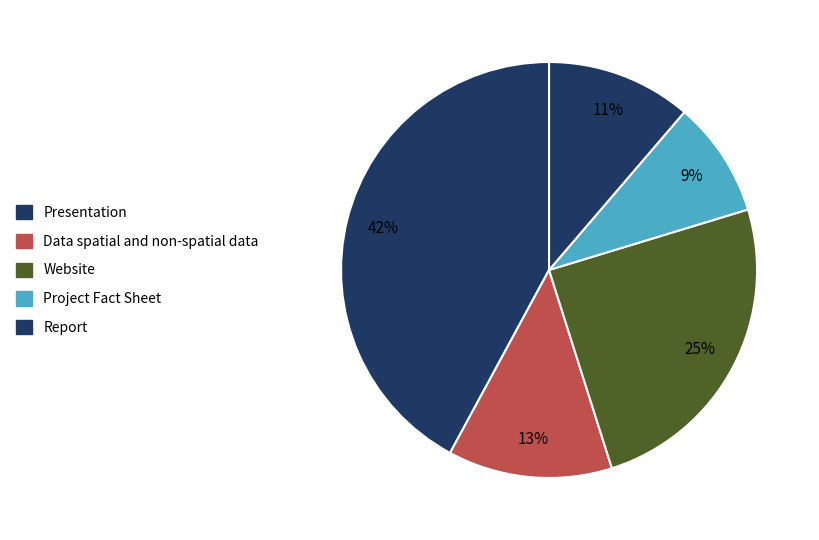

Count the number of slices in the pie.

5